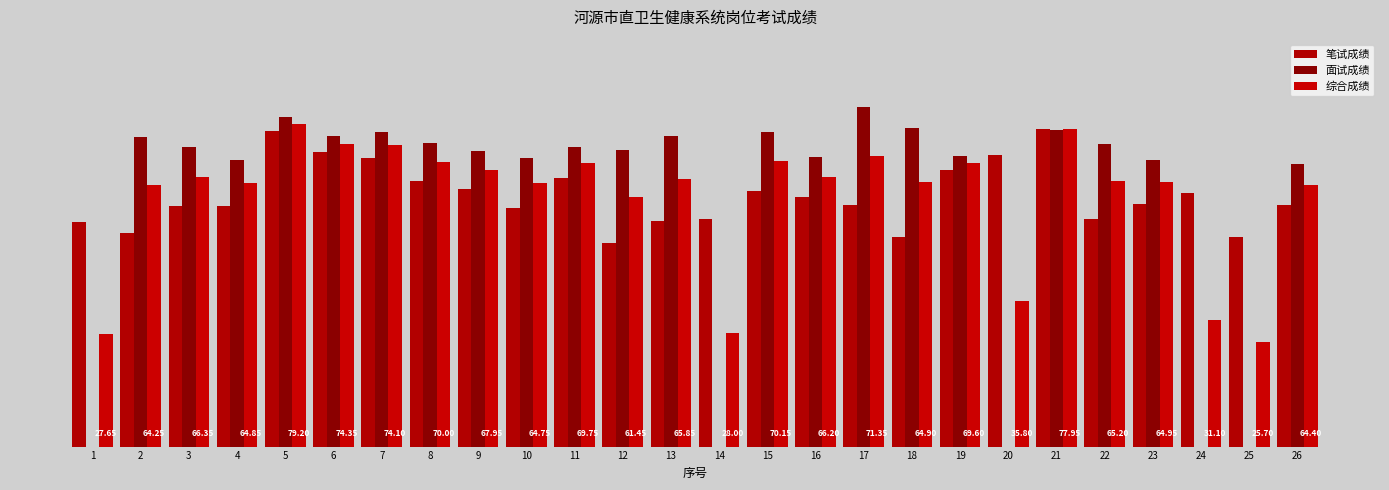

List the series in order of their overall mean, lowest first.

面试成绩, 综合成绩, 笔试成绩